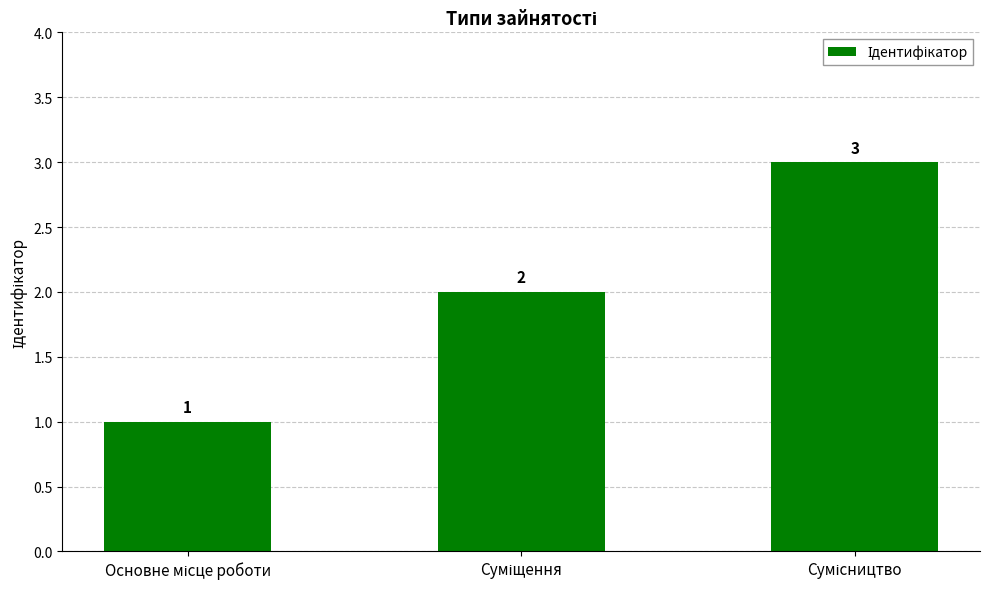

What is the difference between the maximum and minimum values?

2